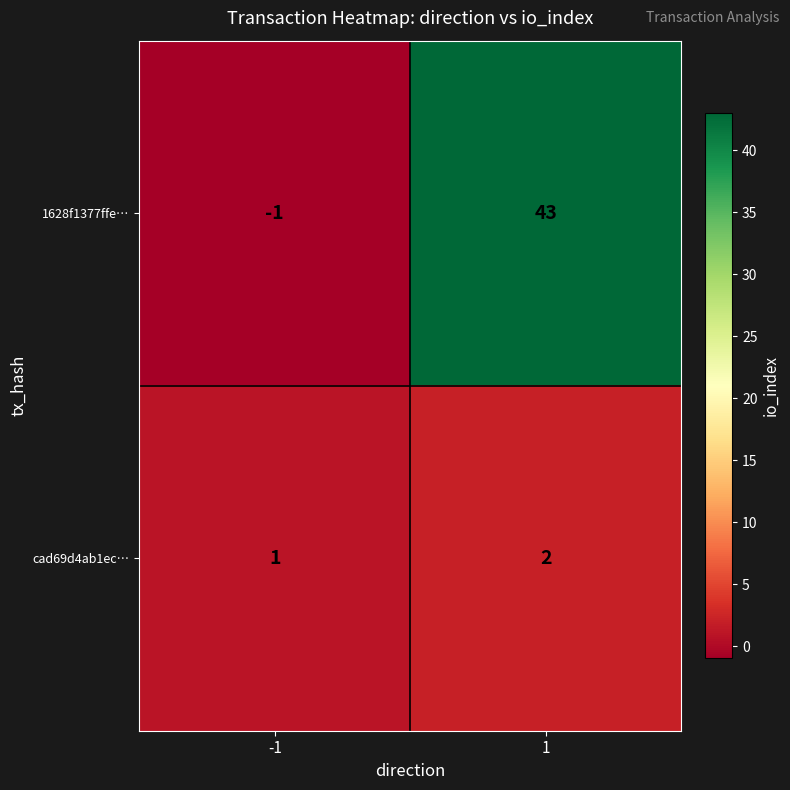

What is the highest value of the 1628f1377ffe… series?

43